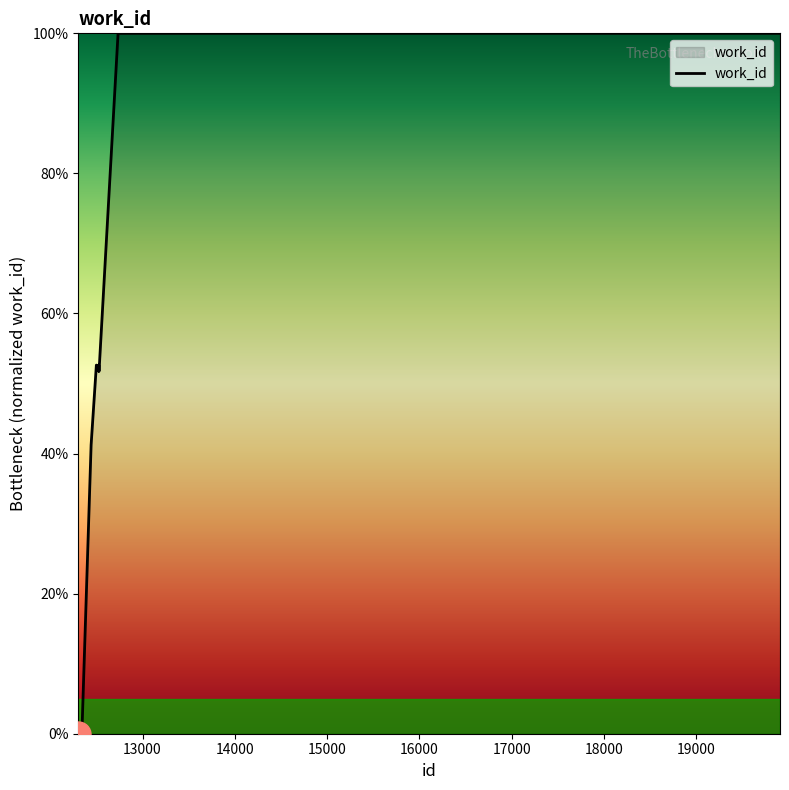

What is the greatest value displayed?

100.0